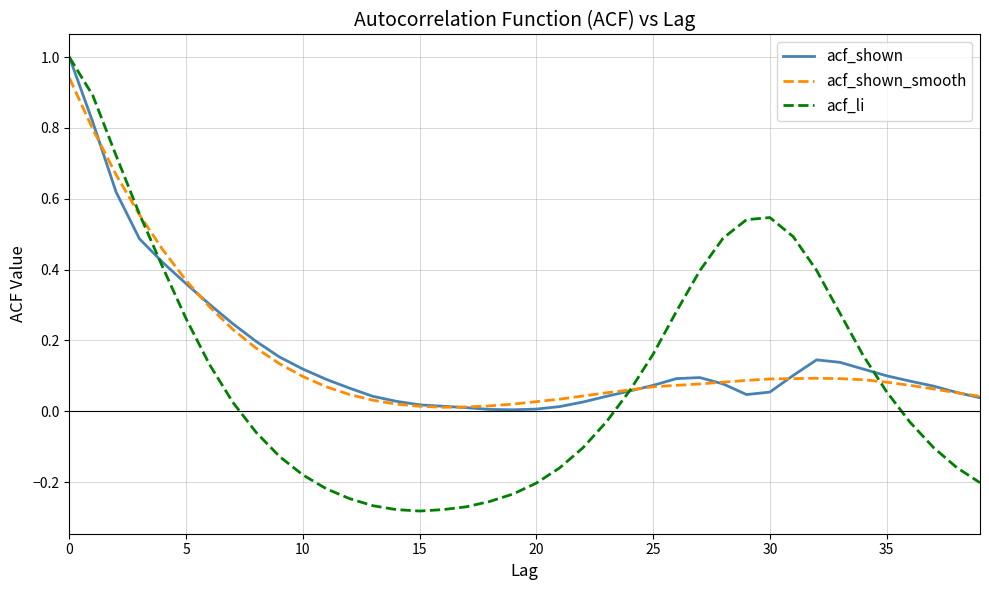

Which series has the widest spread of values?

acf_li